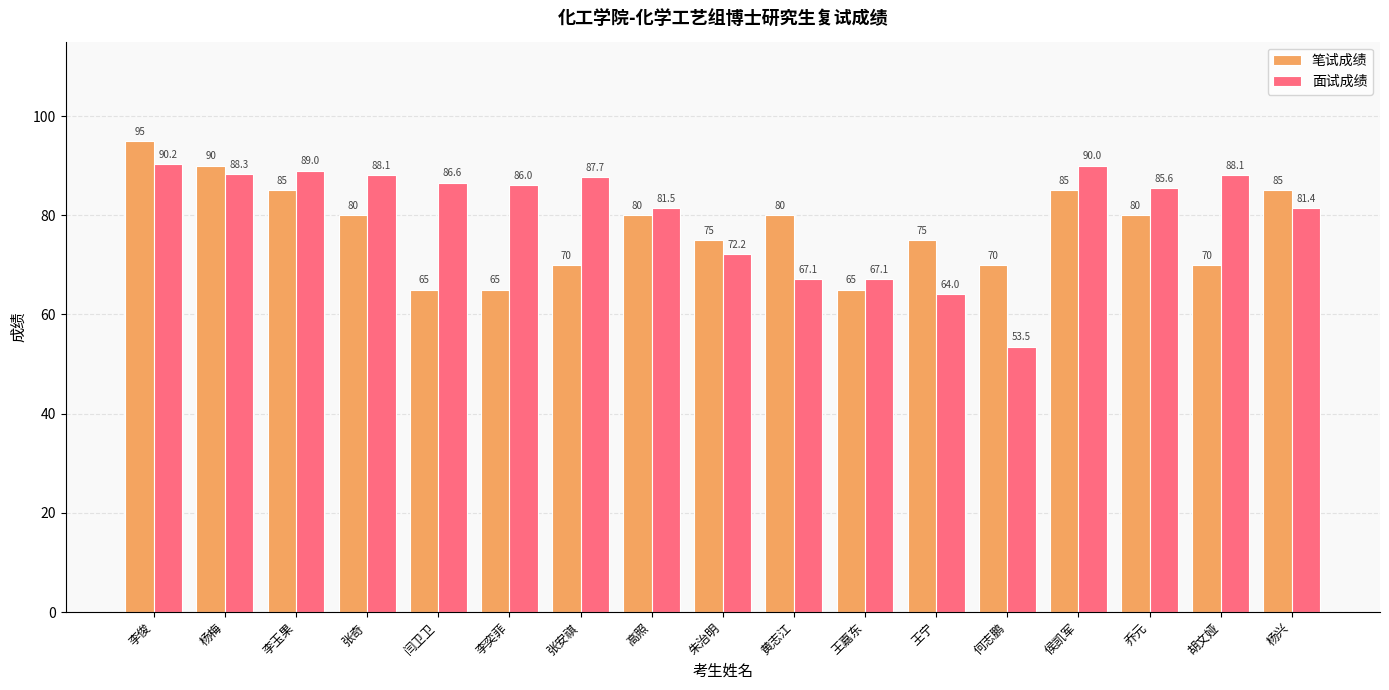

True or false: 笔试成绩 has a value of 70.0 at 何志鹏.

True